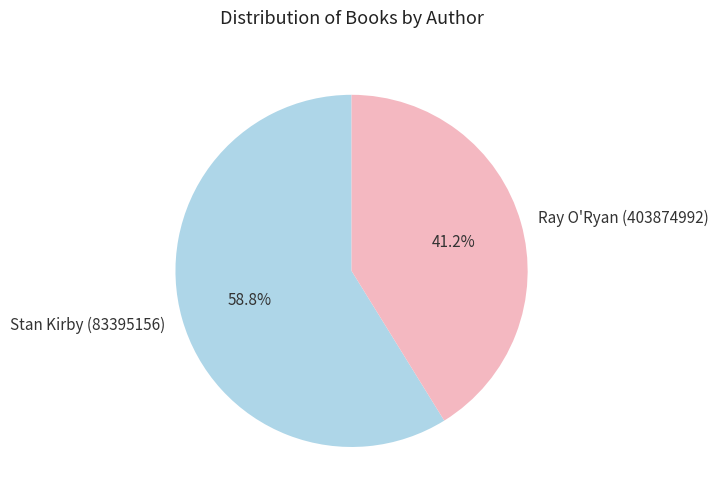

What percentage is the Stan Kirby (83395156) slice, to the nearest percent?

59%